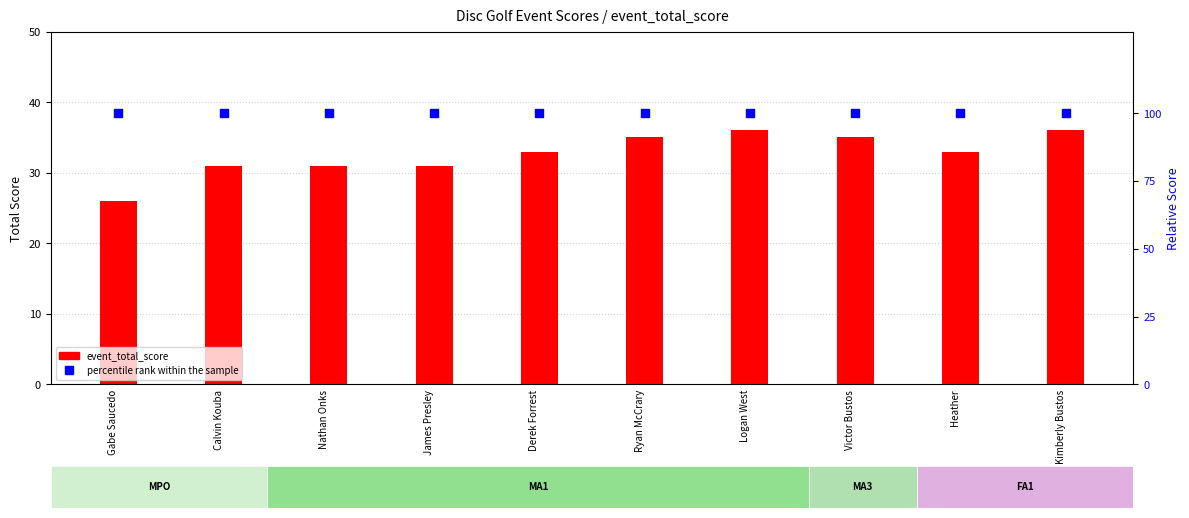

Which series has the largest Y range (max minus min)?

event_total_score